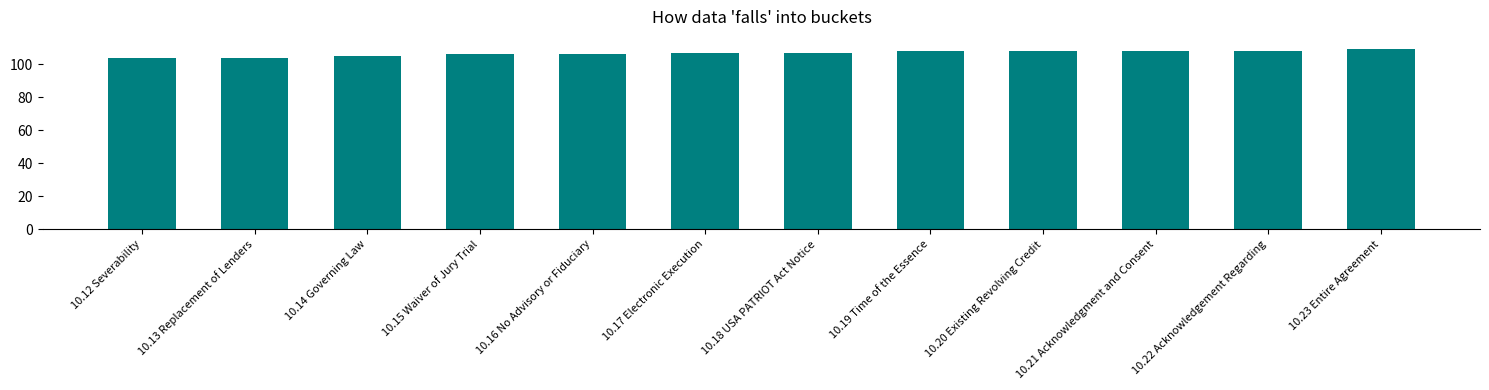

What is the average value?

107